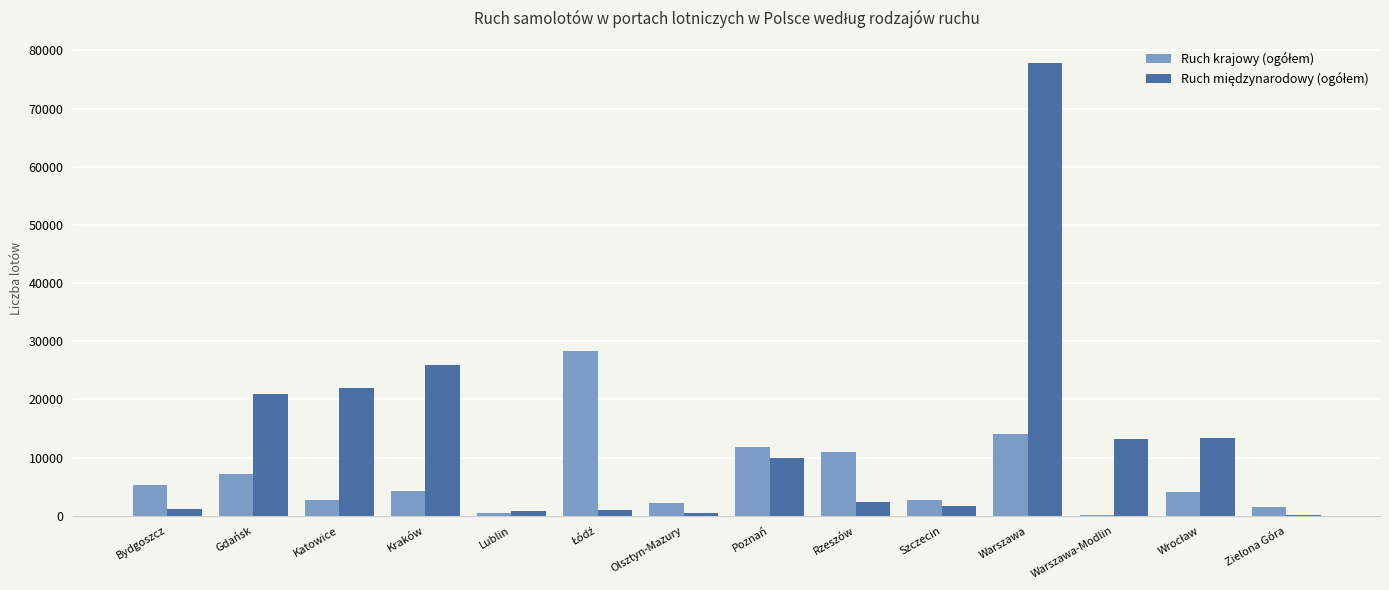

At which category is the sum across all series the highest?

Warszawa